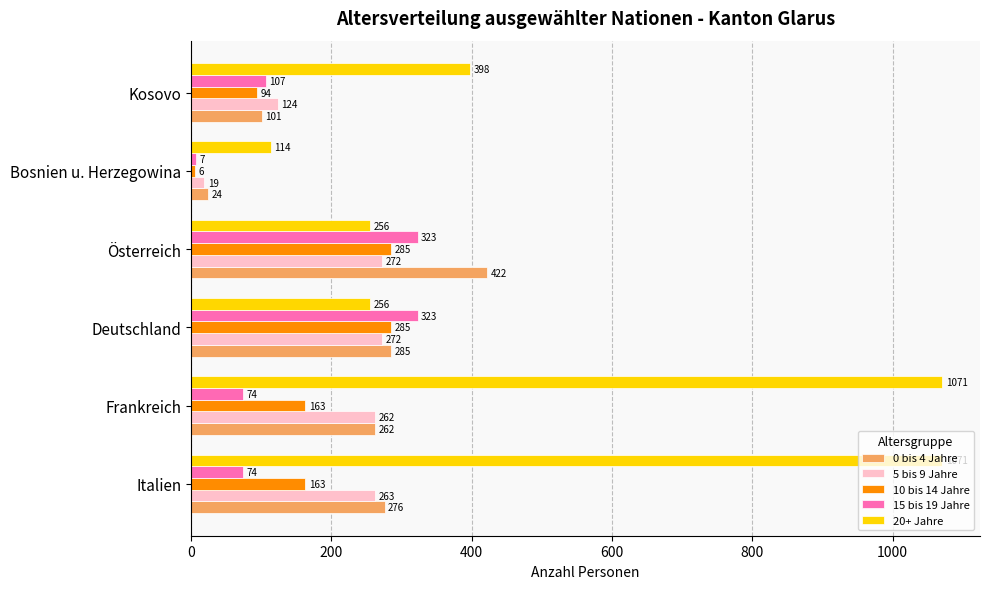

What is the difference between the highest and lowest values at Italien?

997